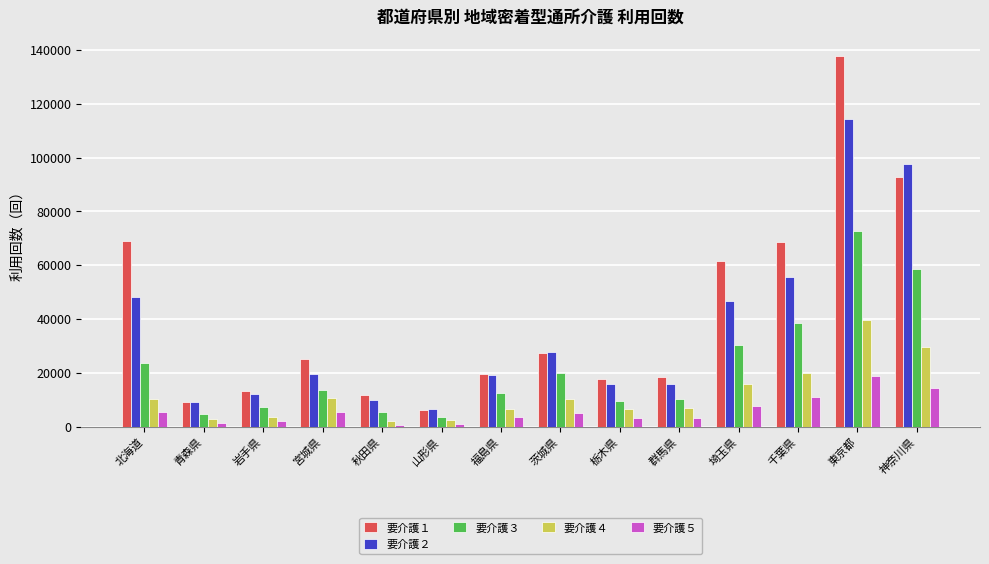

Which category has the highest value across all series?

東京都